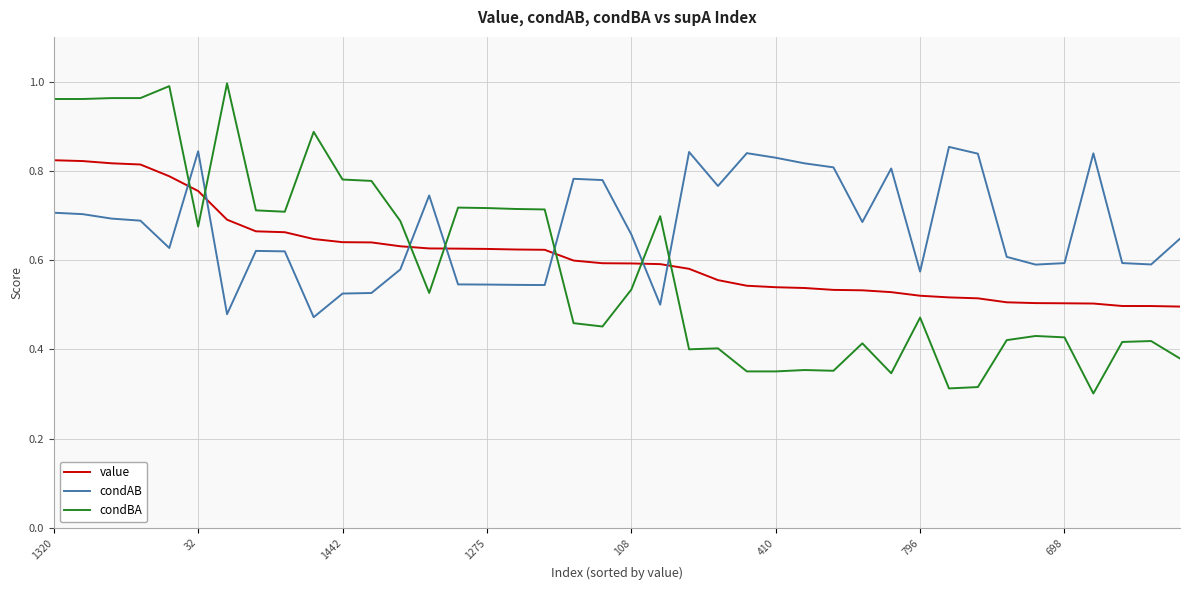

True or false: condBA and value intersect in this chart.

True